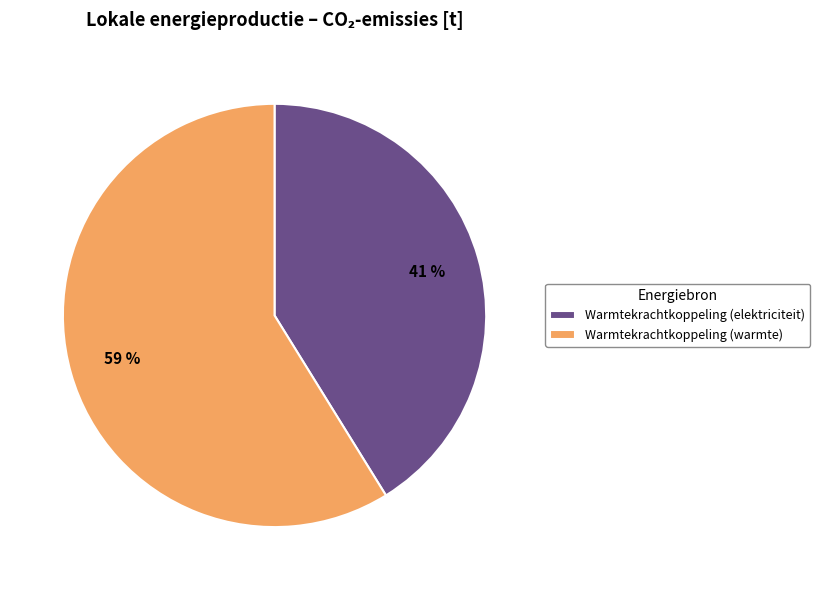

To the nearest percent, what portion does Warmtekrachtkoppeling (elektriciteit) represent?

41%